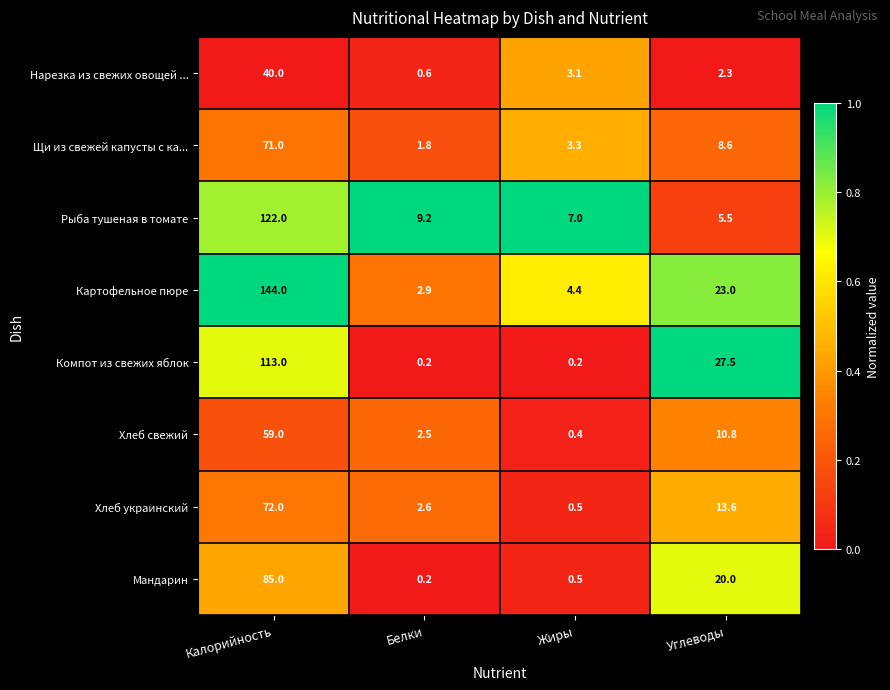

How many data points does each series have?

4